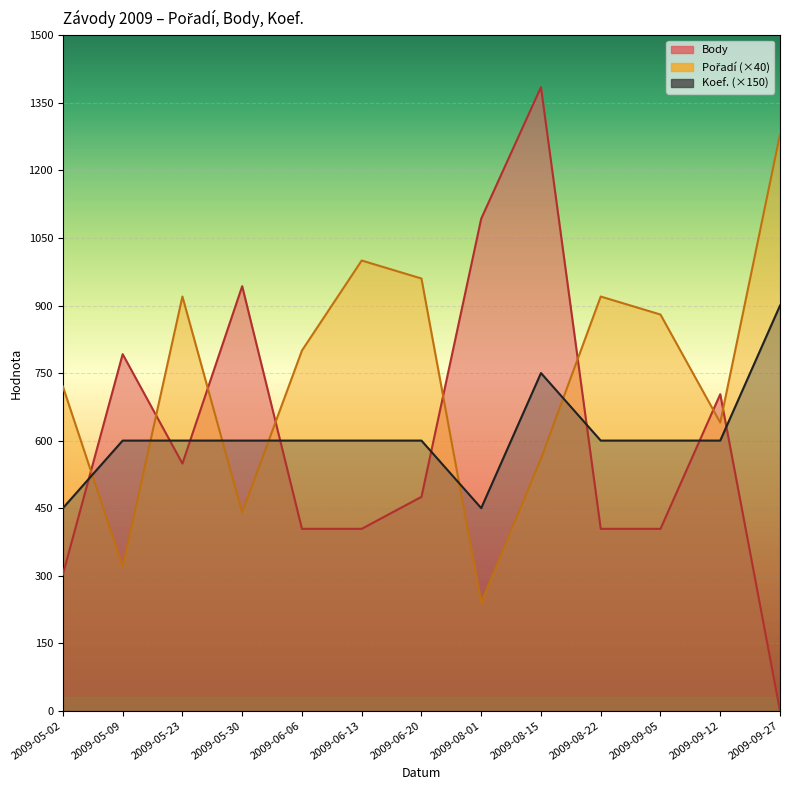

Is it true that Koef. equals 325 at 2009-08-15?

False